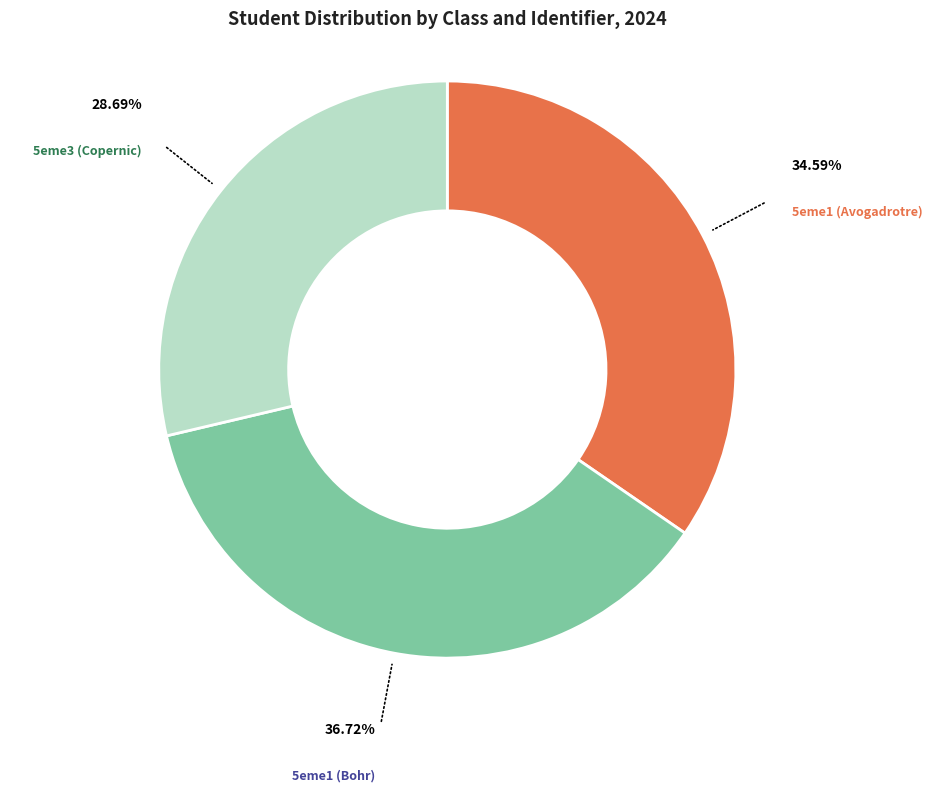

Is 5eme3 (Copernic) the majority of the pie?

No